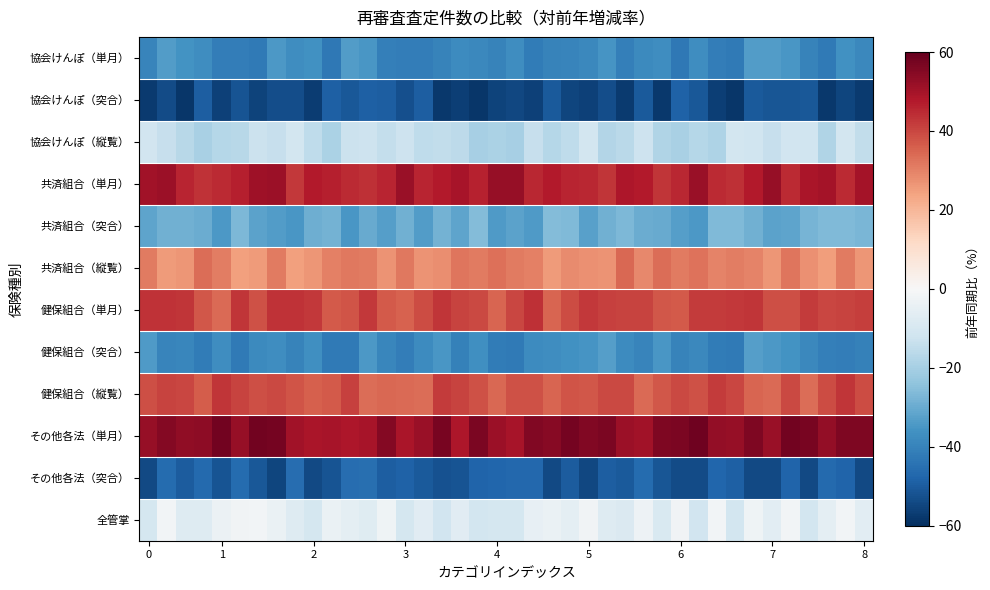

Reading left to right, what are all the values shown in this chart?

協会けんぽ（単月）: -39.5	-33.7	-35.9	-37.2	-41.6	-41.6	-42.6	-34.5	-37.2	-36.1	-43.0	-33.5	-34.9	-41.1	-41.4	-41.4	-40.2	-38.0	-38.9	-40.3	-37.1	-41.8	-40.3	-39.5	-38.6	-35.3	-41.2	-38.1	-37.3	-42.7	-37.1	-41.5	-42.5	-33.7	-33.5	-35.1	-40.2	-42.2	-36.4	-38.8
協会けんぽ（突合）: -57.4	-53.7	-58.3	-49.5	-56.0	-52.0	-55.5	-53.4	-53.1	-56.8	-48.9	-50.9	-49.2	-49.7	-52.6	-49.4	-57.7	-56.6	-58.2	-55.4	-54.7	-55.9	-50.3	-55.0	-55.8	-53.2	-57.2	-50.6	-57.9	-48.7	-50.9	-56.6	-58.6	-50.5	-51.5	-51.3	-50.9	-57.9	-55.0	-57.5
協会けんぽ（縦覧）: -11.5	-13.9	-16.8	-19.5	-17.0	-16.9	-12.8	-13.7	-11.2	-15.4	-18.9	-13.0	-12.5	-14.5	-12.4	-15.2	-14.9	-15.8	-19.9	-19.0	-19.8	-13.7	-17.0	-15.0	-11.0	-17.6	-16.0	-12.6	-17.8	-19.3	-17.2	-18.5	-10.8	-12.0	-13.8	-11.4	-12.1	-18.2	-11.2	-14.7
共済組合（単月）: 50.6	51.5	45.7	43.6	44.8	46.8	50.7	51.1	42.6	47.6	46.7	44.7	43.7	45.9	51.9	45.7	47.7	49.5	46.1	52.2	52.1	45.0	47.5	45.5	45.3	42.9	48.6	47.5	43.0	45.3	51.6	44.9	43.9	47.4	52.3	44.9	49.2	50.1	44.9	49.8
共済組合（突合）: -31.6	-29.0	-29.0	-29.9	-34.4	-26.9	-32.1	-33.4	-34.9	-29.4	-28.5	-35.1	-30.2	-33.0	-28.8	-33.6	-28.4	-31.4	-25.9	-33.9	-31.9	-34.2	-26.1	-26.5	-32.7	-28.7	-27.1	-29.7	-30.0	-32.9	-34.4	-26.3	-26.3	-29.0	-31.9	-31.8	-28.0	-26.3	-26.4	-27.5
共済組合（縦覧）: 31.1	25.6	26.3	33.7	30.8	24.8	25.7	31.4	24.8	26.3	30.2	31.6	31.2	27.0	31.8	27.1	28.0	32.2	31.2	33.2	31.3	30.4	25.7	28.4	27.4	27.2	34.5	28.7	33.6	31.0	32.7	29.8	30.5	29.7	26.7	32.0	27.5	25.0	31.2	26.5
健保組合（単月）: 43.1	43.3	42.9	37.4	33.9	43.0	38.0	43.4	43.4	42.3	36.7	37.6	42.3	36.9	35.4	39.3	43.1	40.7	39.4	34.7	39.9	43.6	35.1	38.9	42.5	41.2	40.7	40.8	37.3	36.7	41.8	41.8	42.4	42.9	38.9	38.8	41.7	40.2	40.8	41.7
健保組合（突合）: -33.9	-39.5	-39.1	-41.9	-37.1	-42.5	-38.2	-37.4	-40.0	-36.9	-42.5	-42.5	-34.6	-39.2	-41.6	-37.6	-35.1	-40.7	-36.6	-42.0	-42.3	-37.5	-37.4	-36.5	-35.6	-33.1	-37.7	-39.6	-34.9	-40.1	-38.5	-42.1	-42.6	-33.2	-34.5	-35.9	-38.8	-41.1	-41.3	-40.3
健保組合（縦覧）: 38.8	40.5	39.9	36.1	42.9	40.7	38.9	39.4	37.5	35.8	36.9	40.9	33.5	34.5	33.8	33.7	41.9	40.4	38.1	34.3	38.2	38.1	35.1	37.7	37.3	39.5	39.7	33.8	37.1	39.6	38.4	41.9	39.9	34.9	34.0	39.7	33.6	39.2	42.7	39.1
その他各法（単月）: 52.3	54.9	53.0	53.9	57.8	52.3	58.0	57.5	50.4	49.1	49.4	48.6	49.4	55.3	49.1	51.6	56.9	48.7	56.6	51.2	49.6	55.4	54.7	57.2	55.8	56.5	51.2	50.2	55.9	56.5	58.3	52.5	52.1	56.2	51.8	57.7	57.0	52.7	55.9	56.0
その他各法（突合）: -53.9	-45.9	-49.9	-46.7	-51.8	-46.0	-51.1	-54.9	-45.9	-54.1	-51.8	-45.5	-45.5	-49.2	-48.7	-50.5	-52.0	-51.7	-48.2	-47.5	-47.1	-47.1	-54.1	-50.0	-54.4	-49.5	-50.6	-46.1	-51.5	-53.8	-53.5	-47.4	-48.8	-54.0	-54.1	-48.0	-54.2	-46.8	-47.9	-54.2
全管掌: -10.7	-1.7	-7.8	-7.8	-3.4	-2.1	-1.7	-4.0	-7.8	-10.7	-3.8	-6.0	-7.3	-2.5	-10.4	-6.6	-11.4	-6.9	-11.0	-10.4	-10.4	-5.1	-4.1	-5.7	-1.9	-7.8	-8.7	-2.9	-9.3	-1.9	-11.4	-1.9	-11.1	-2.6	-6.3	-1.6	-10.8	-6.0	-1.9	-6.3